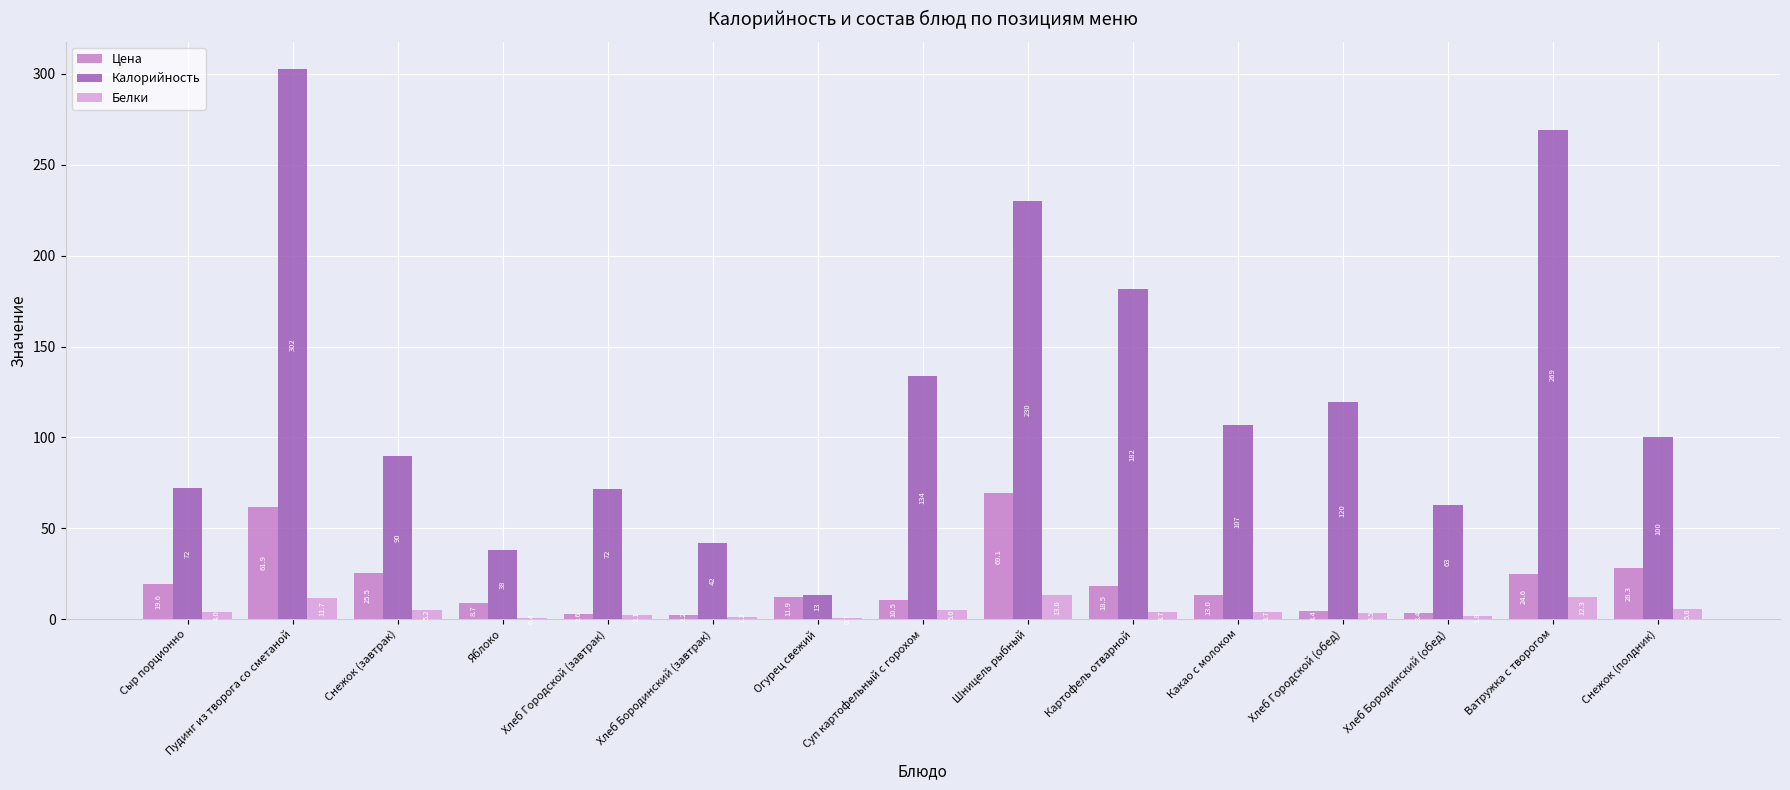

What is the sum of all Цена values?

304.2